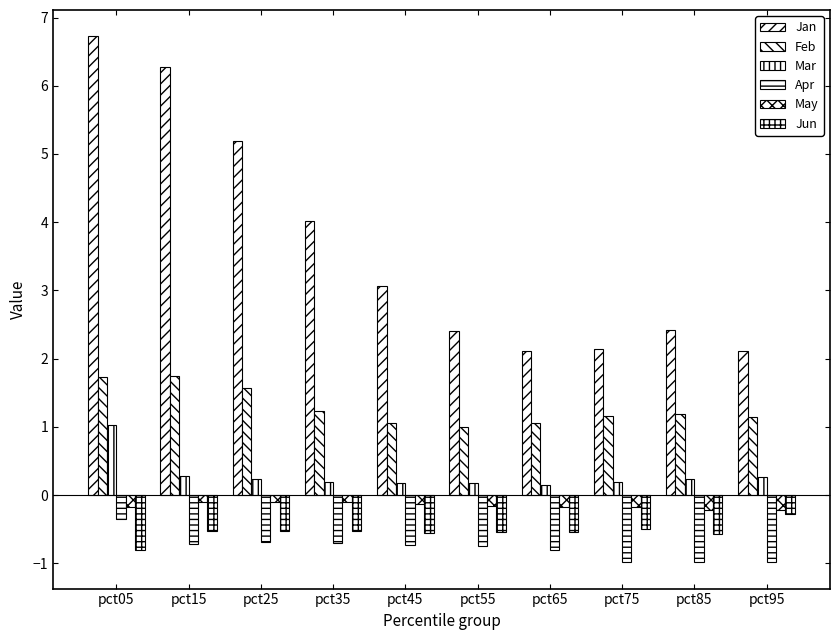

How many series are shown in this chart?

6